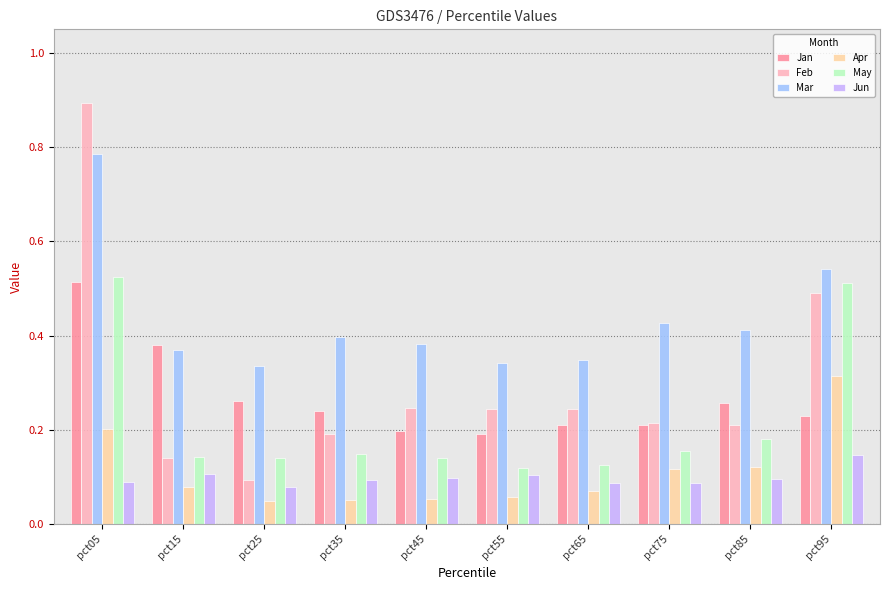

At which category does the chart reach its peak across all series?

pct05